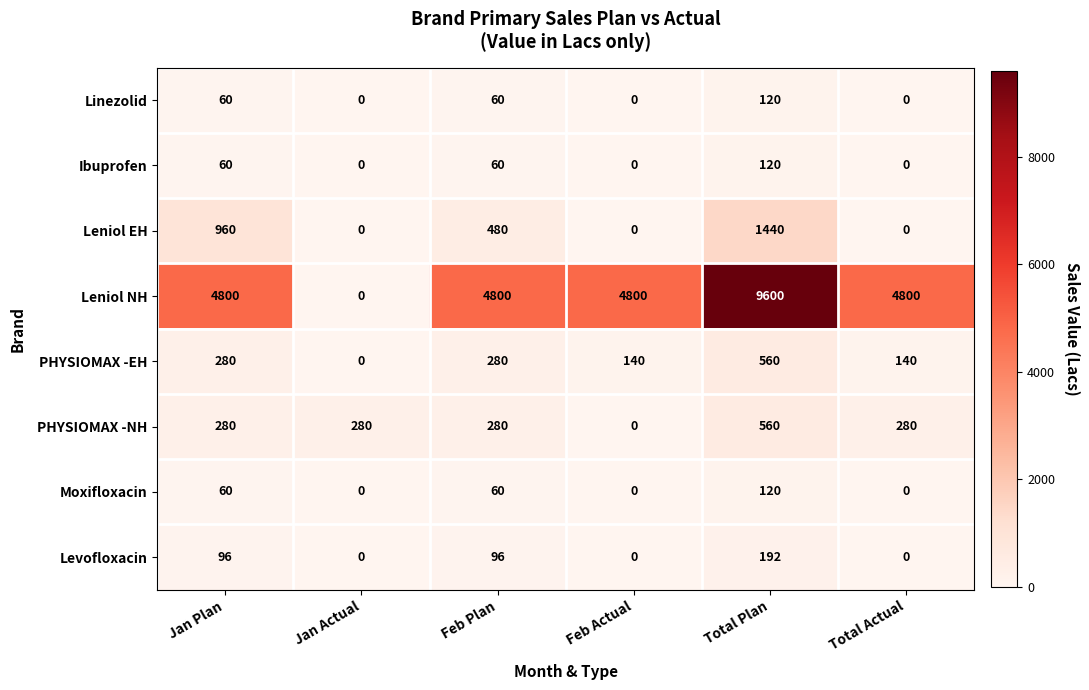

Which series changed the most between Jan Plan and Feb Actual?

Leniol EH